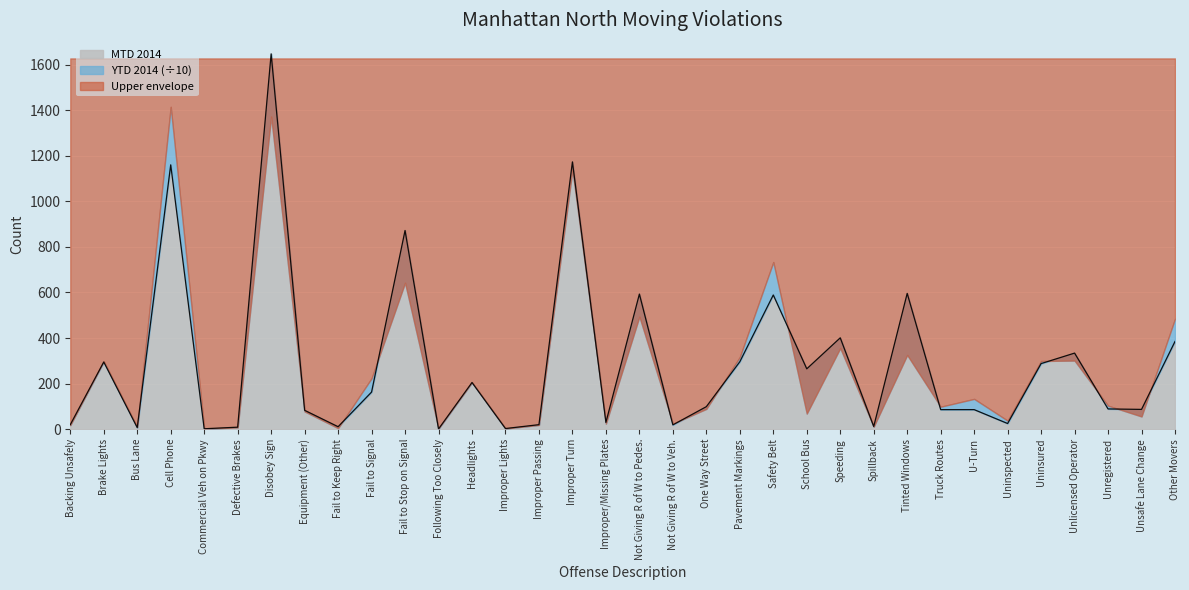

List the labels in order of value, largest first.

Disobey Sign, Improper Turn, Cell Phone, Fail to Stop on Signal, Tinted Windows, Not Giving R of W to Pedes., Safety Belt, Speeding, Other Movers, Unlicensed Operator, Pavement Markings, Brake Lights, Uninsured, School Bus, Headlights, Fail to Signal, One Way Street, Unregistered, Unsafe Lane Change, Truck Routes, U-Turn, Equipment (Other), Improper/Missing Plates, Uninspected, Backing Unsafely, Improper Passing, Not Giving R of W to Veh., Spillback, Fail to Keep Right, Defective Brakes, Bus Lane, Improper Lights, Commercial Veh on Pkwy, Following Too Closely